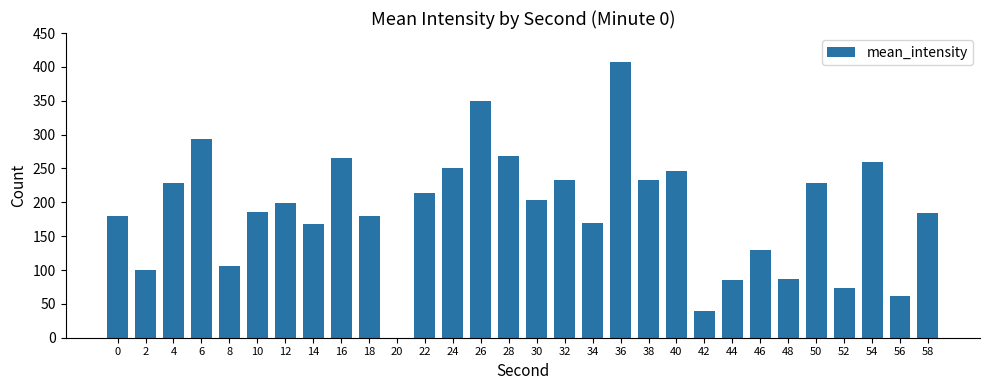

Reading left to right, list all the values displayed in this chart.

180	100	229	293	106	186	199	168	265	180	0	214	250	350	269	203	233	170	407	233	246	40	85	129	87	229	74	259	62	184